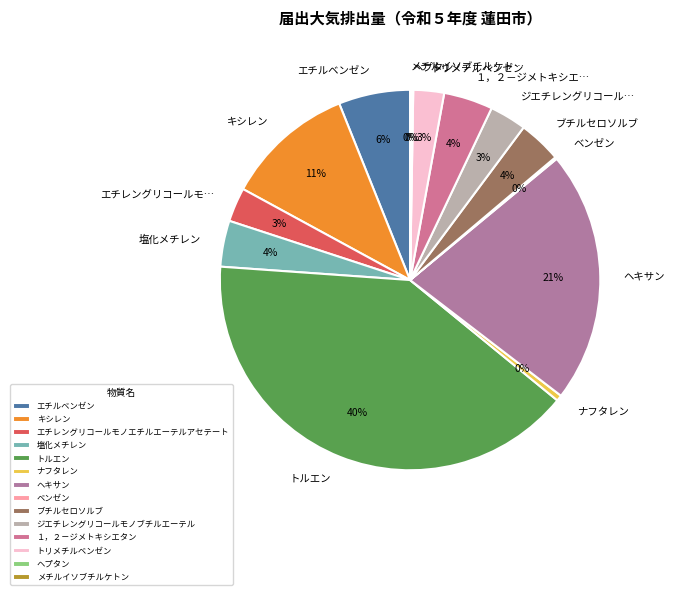

Count the number of slices in the pie.

14